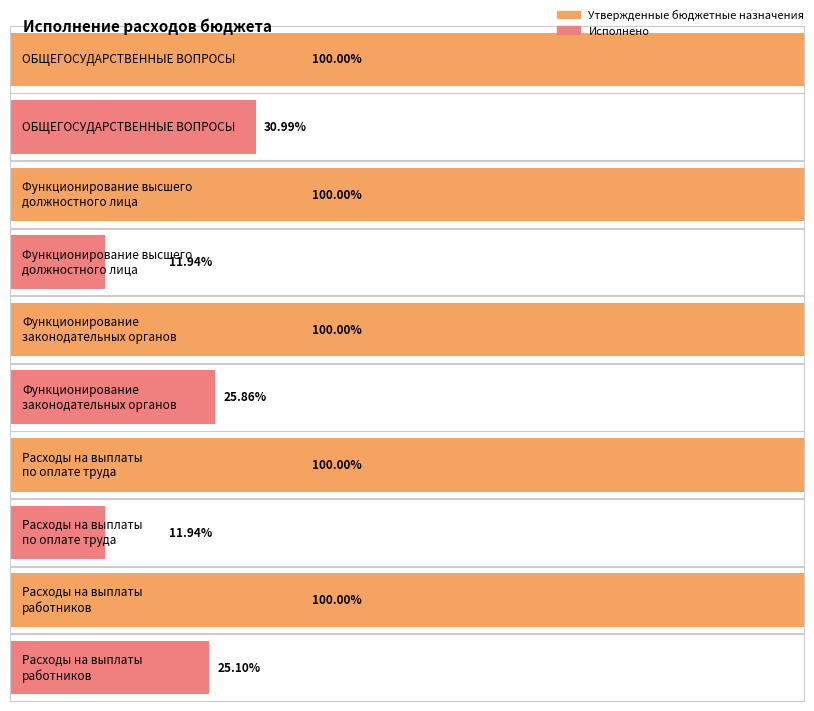

Rank the series by their maximum value, from highest to lowest.

Утвержденные бюджетные назначения, Исполнено